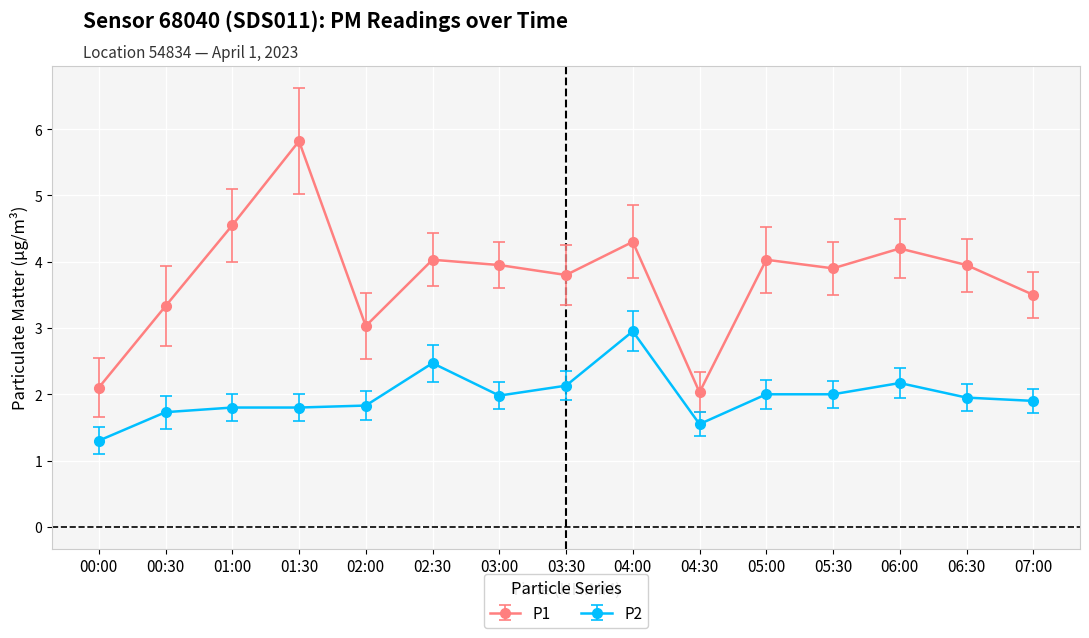

What is the total value across all series at 02:30?

6.5